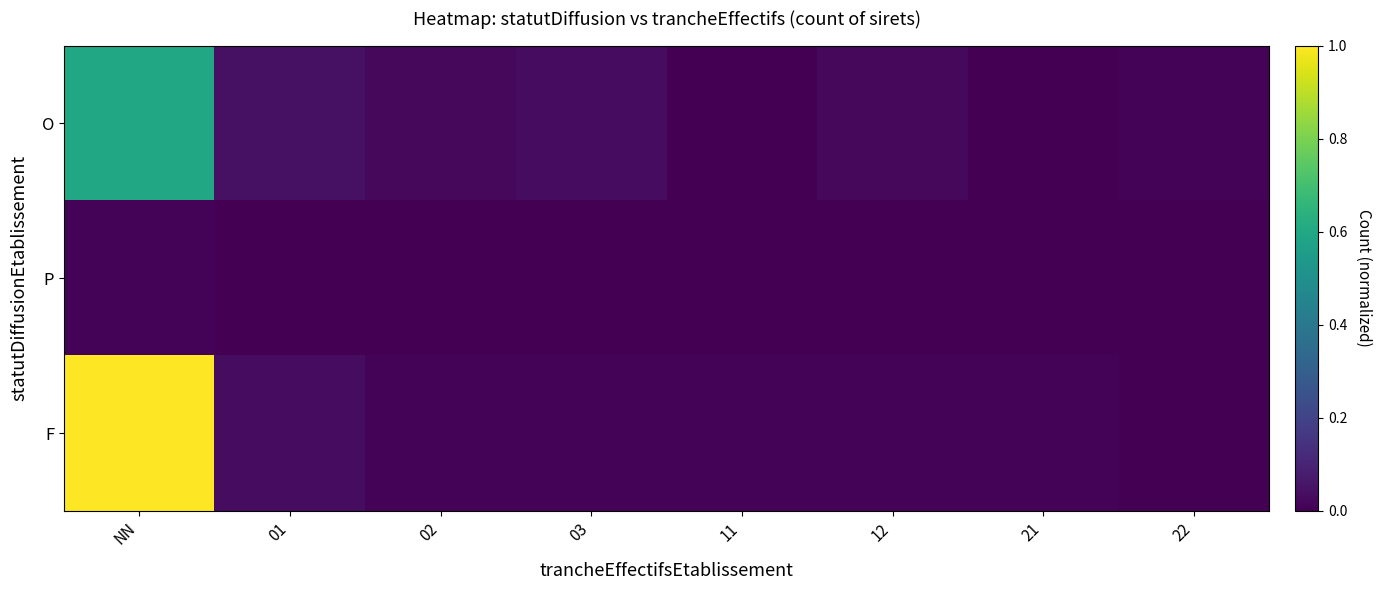

Rank the series by their average value, from highest to lowest.

F, O, P